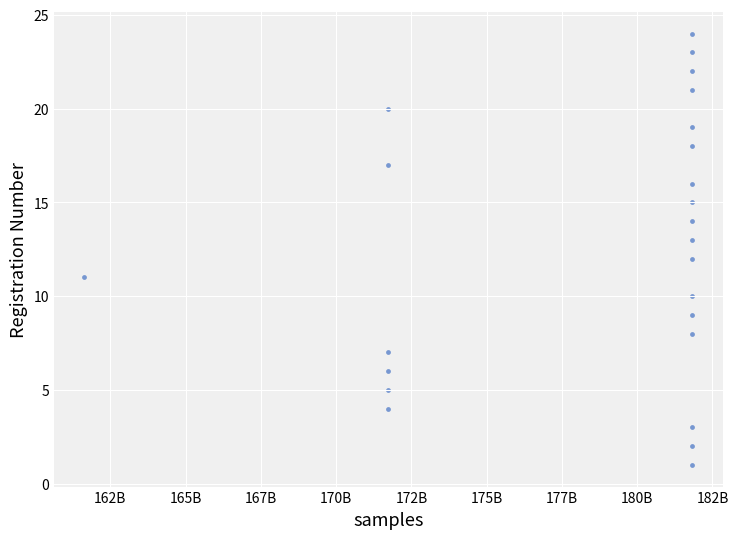

What is the range of X values (max minus min)?

20199998332